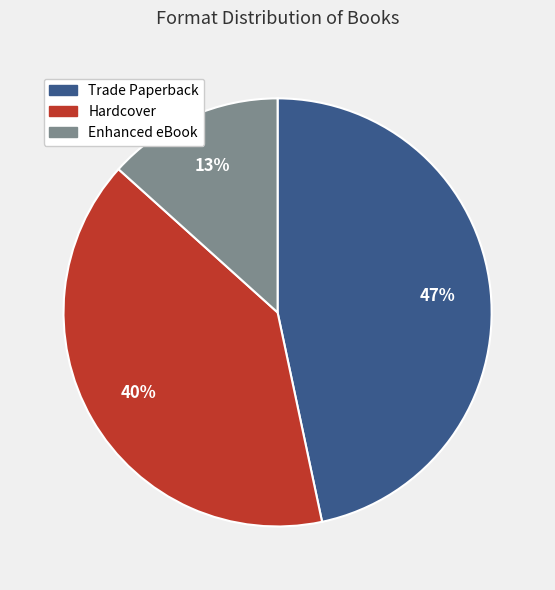

What percentage is the Trade Paperback slice, to the nearest percent?

47%